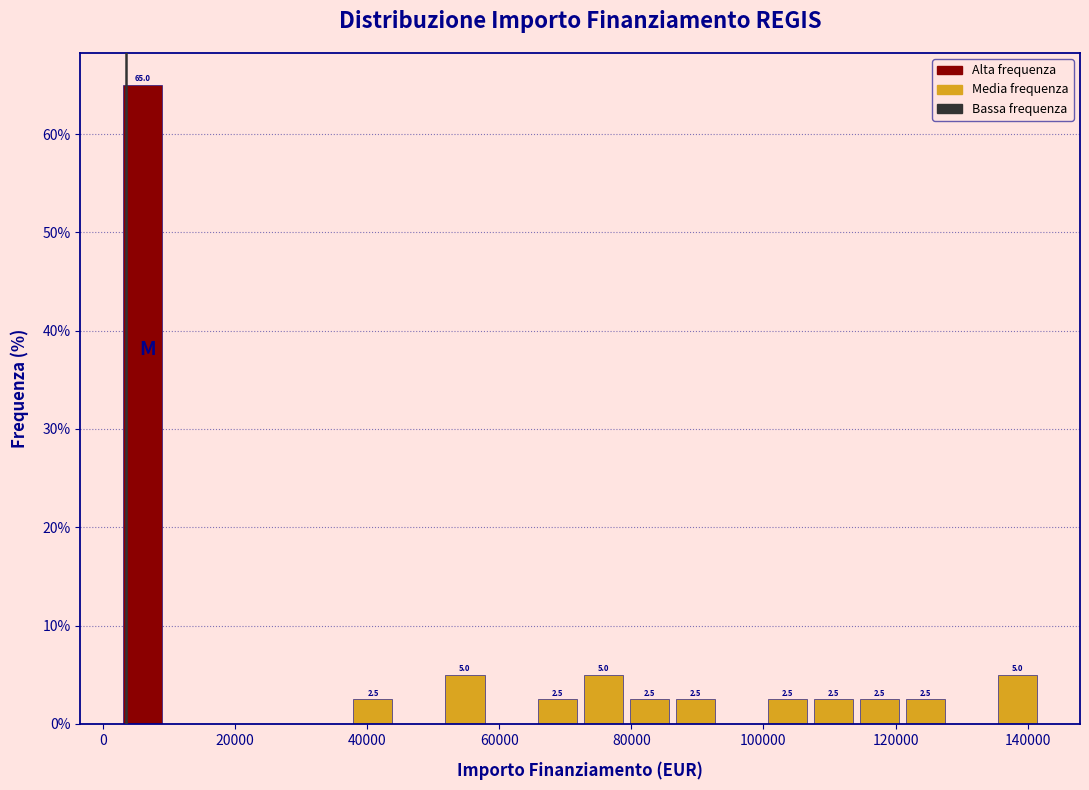

Read against the x-axis, roughly where is the centre of the tallest bar?

6000